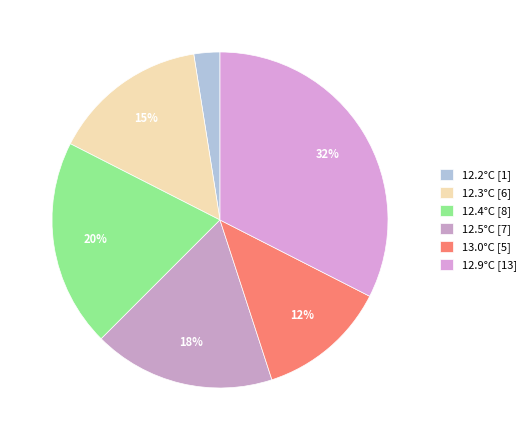

How many slices are in this pie chart?

6